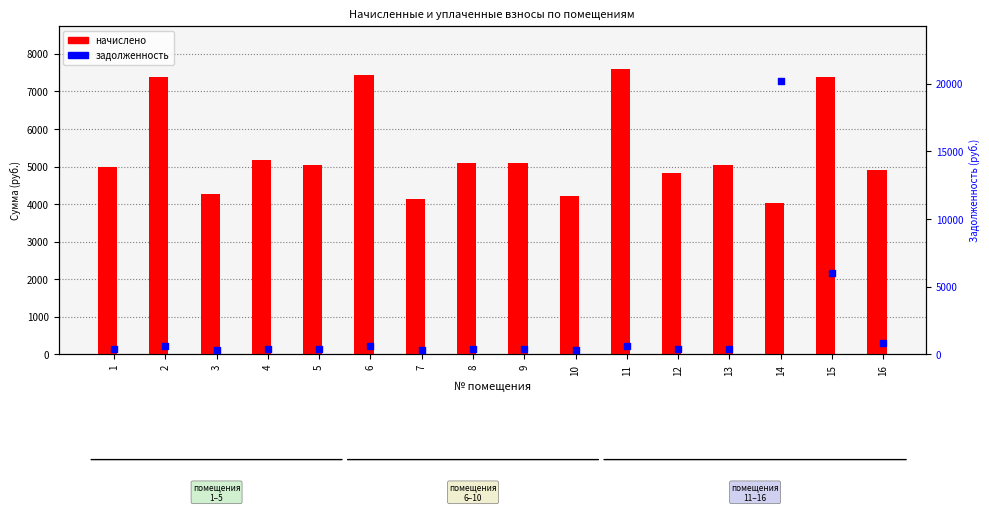

Which series has the largest total across all categories?

начислено